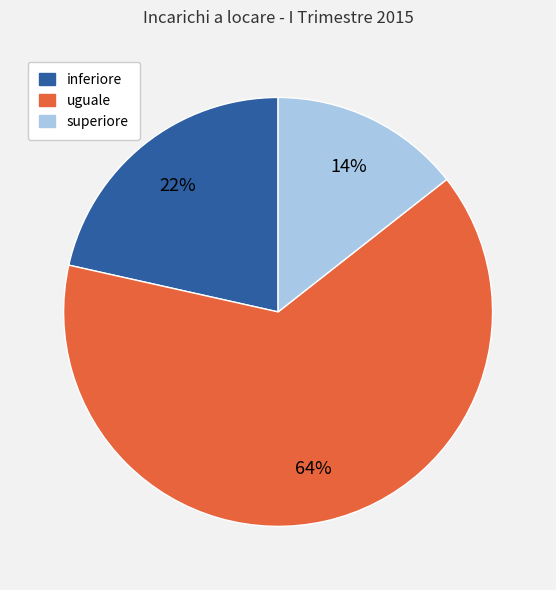

How many segments does this pie chart have?

3